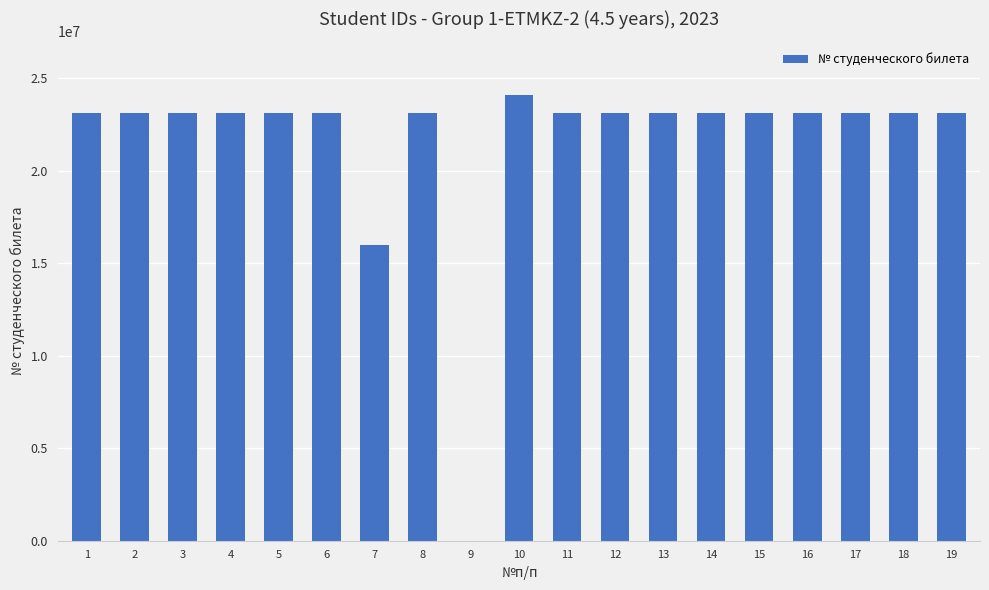

Is it true that the value at 16 is 23100155?

True